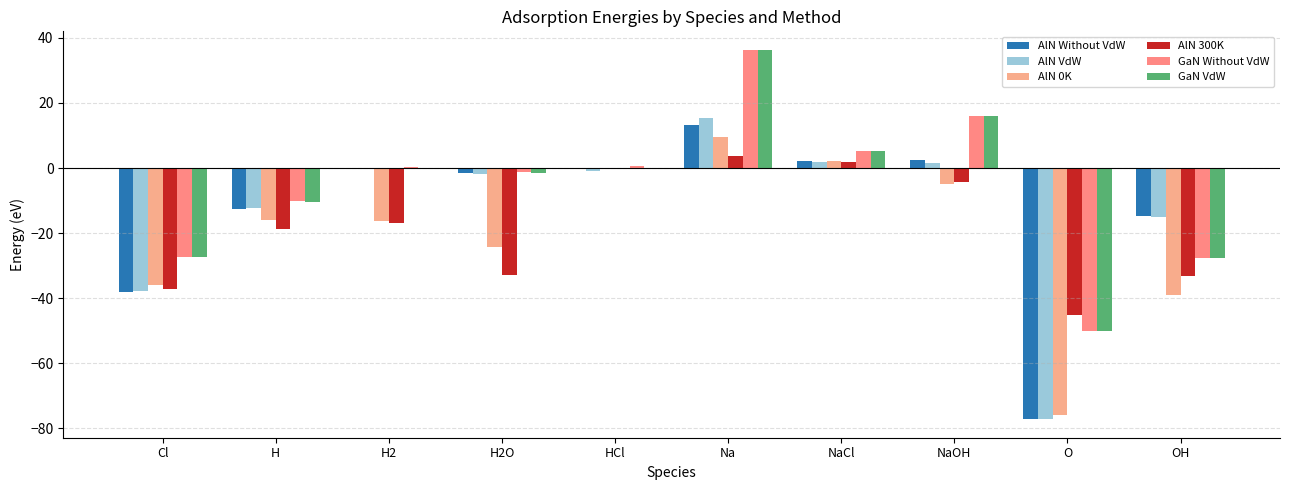

What is the label of the 6th bar from the left?

Na